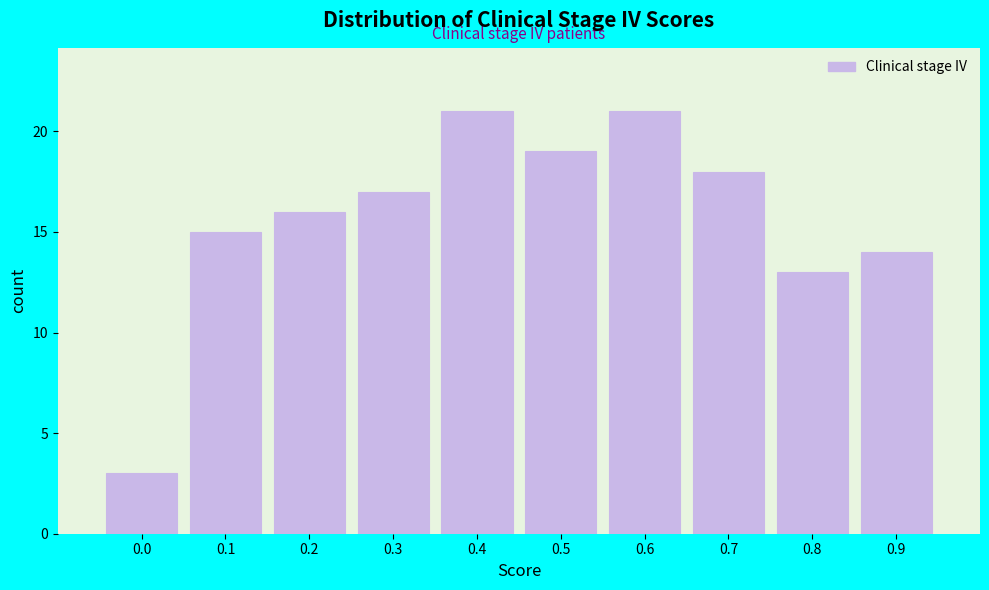

Reading left to right, transcribe all the data shown in this chart.

0.0=3	0.1=15	0.2=16	0.3=17	0.4=21	0.5=19	0.6=21	0.7=18	0.8=13	0.9=14